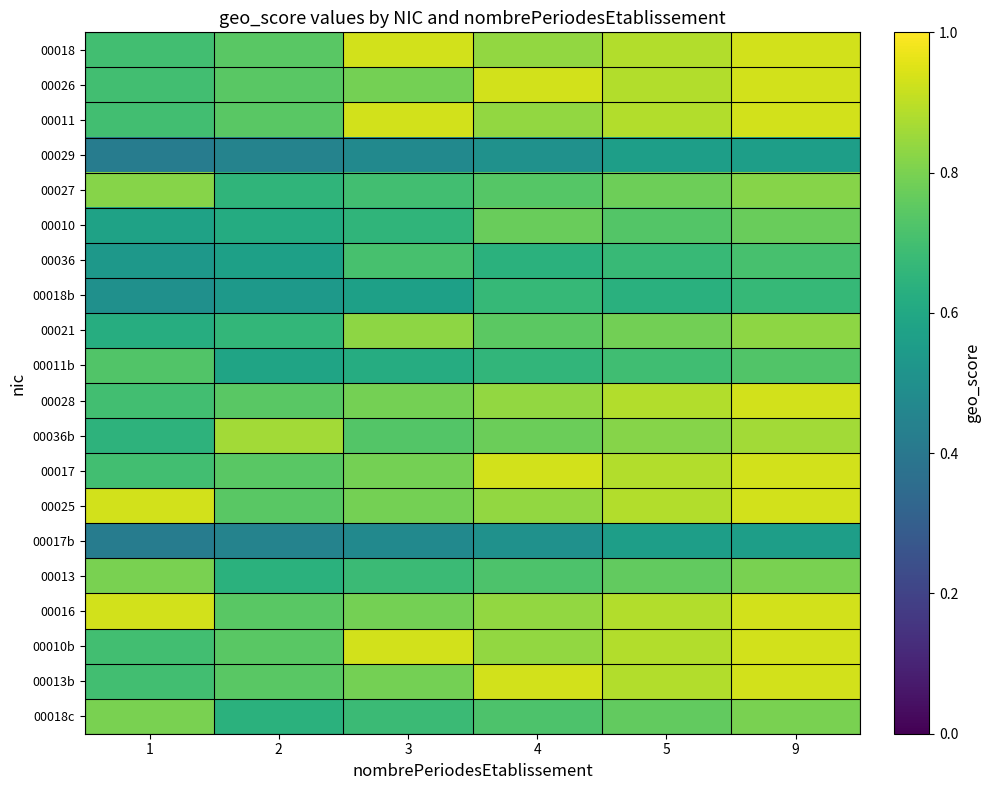

At how many categories does at least one series exceed 0?

6